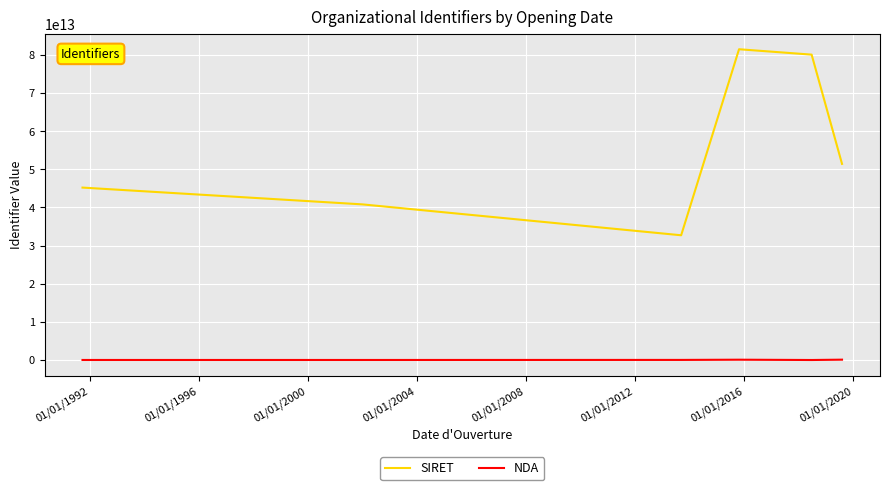

True or false: SIRET and NDA cross at least once.

False